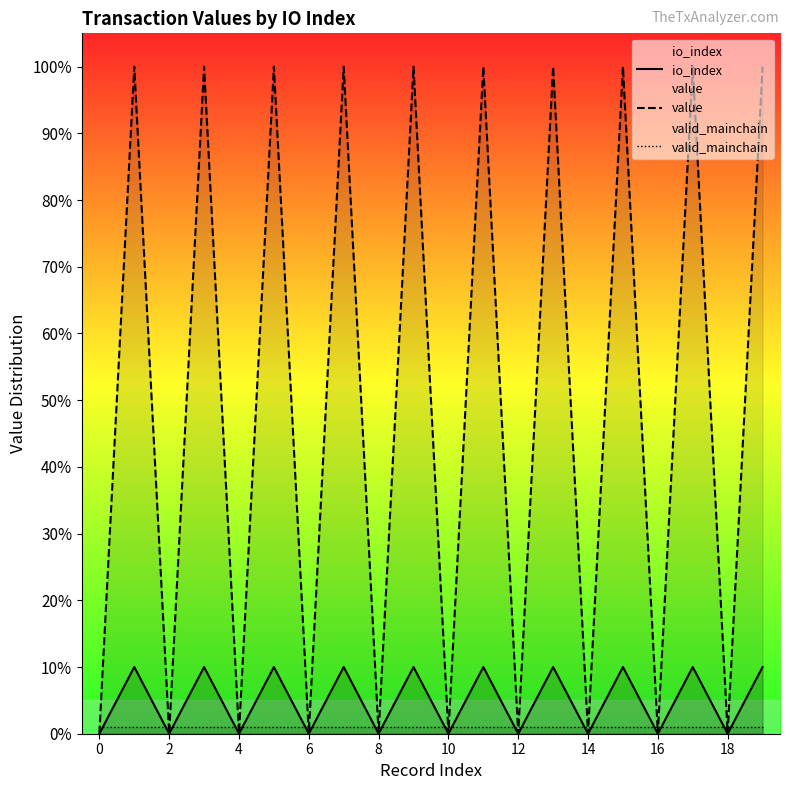

True or false: value and io_index cross at least once.

False